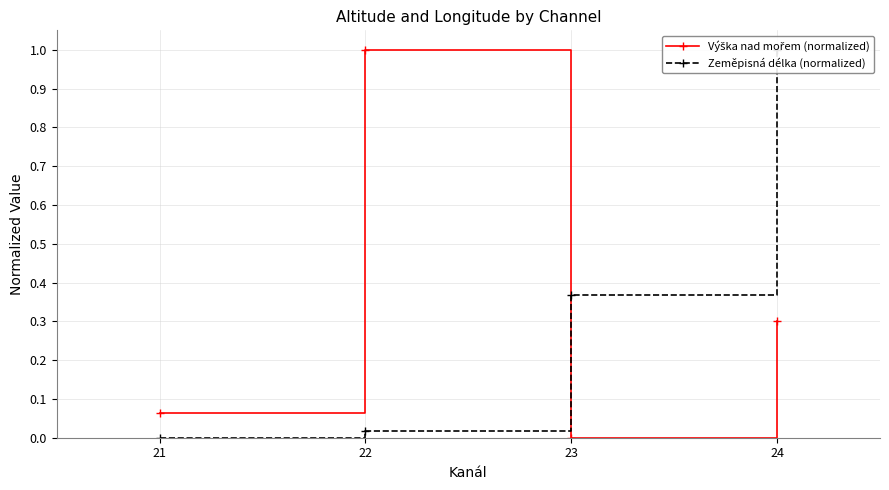

The Výška nad mořem (normalized) series shows 0.1 at 21. True or false?

False